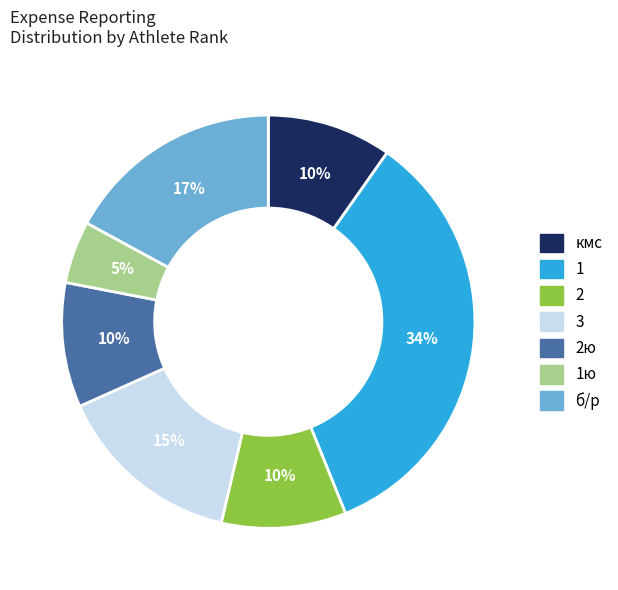

How many slices are in this pie chart?

7